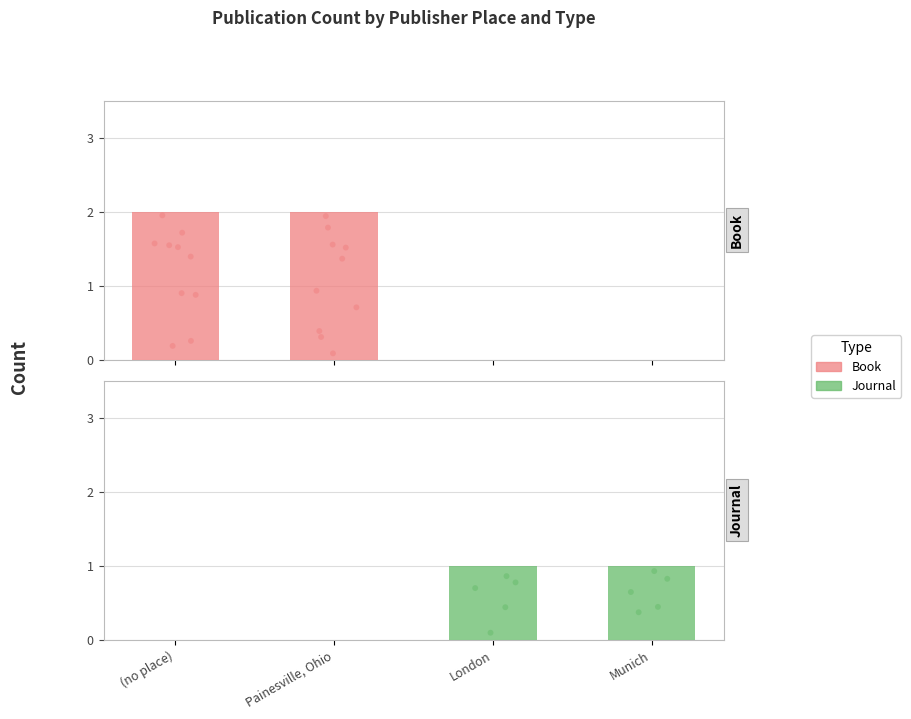

Which series has the largest total across all categories?

Book